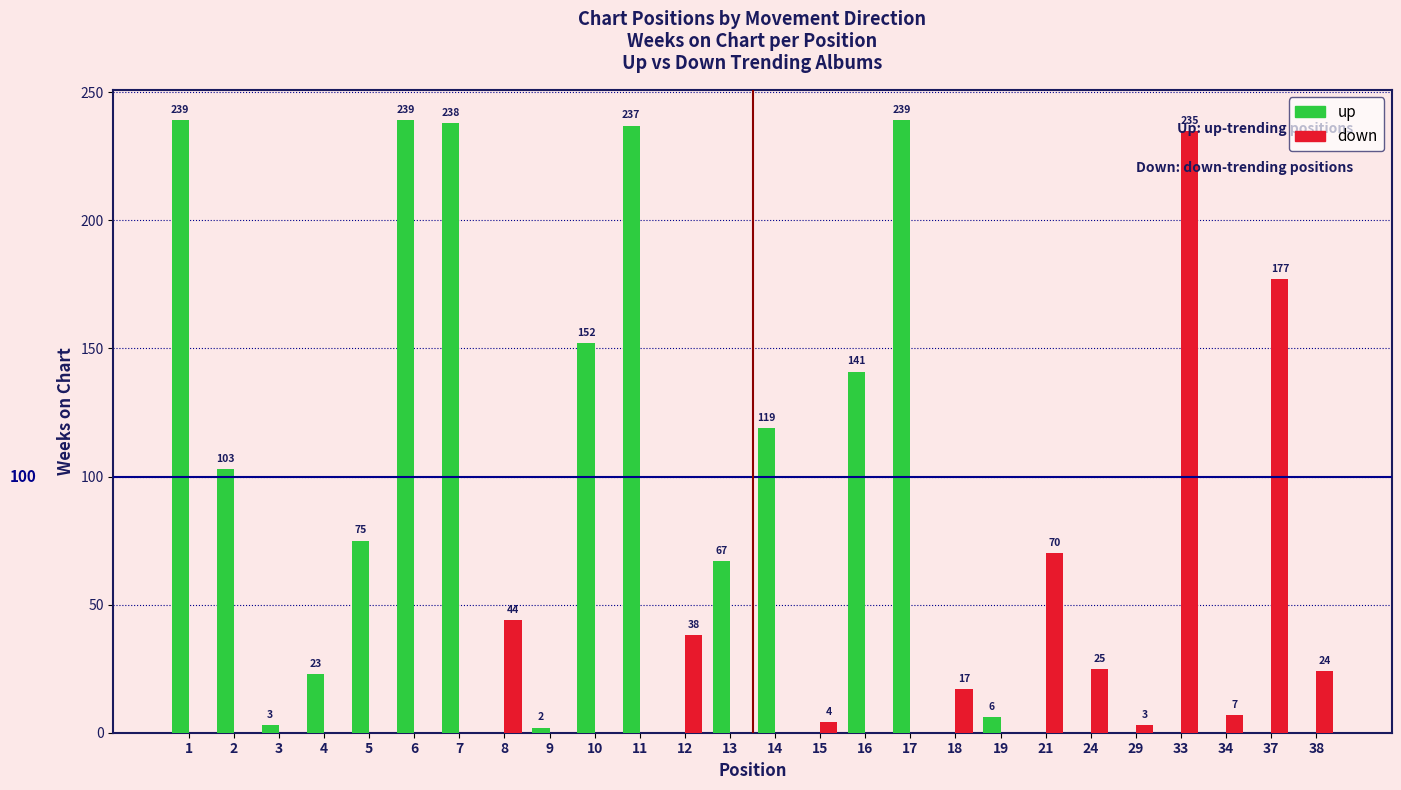

What are all the series names shown in the legend?

up, down